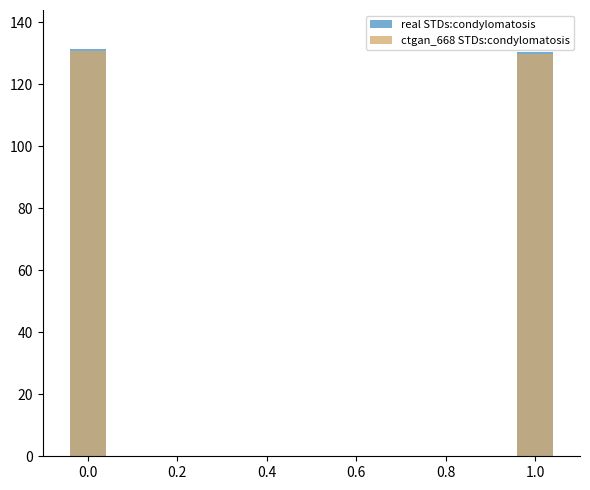

How many real STDs:condylomatosis values are between 130 and 131?

1